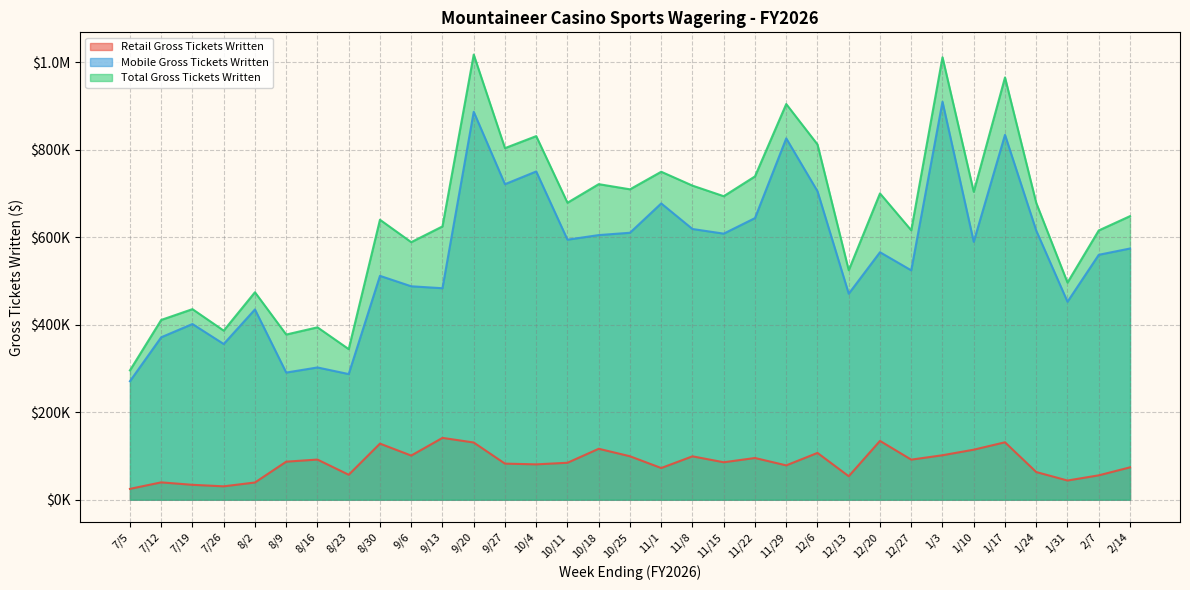

How many lines are shown in the chart?

3